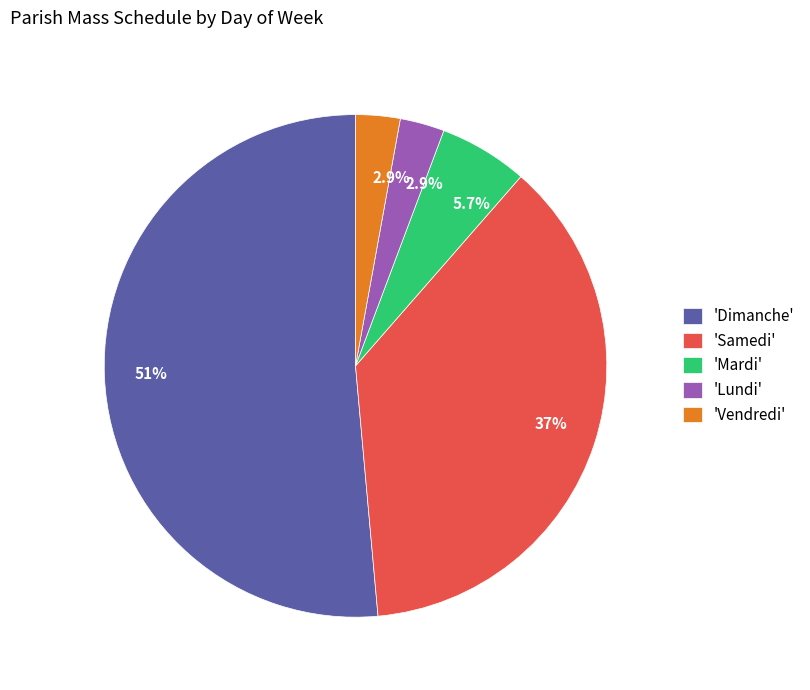

Approximately how many times larger is the value at 'Lundi' compared to 'Mardi'?

0.5